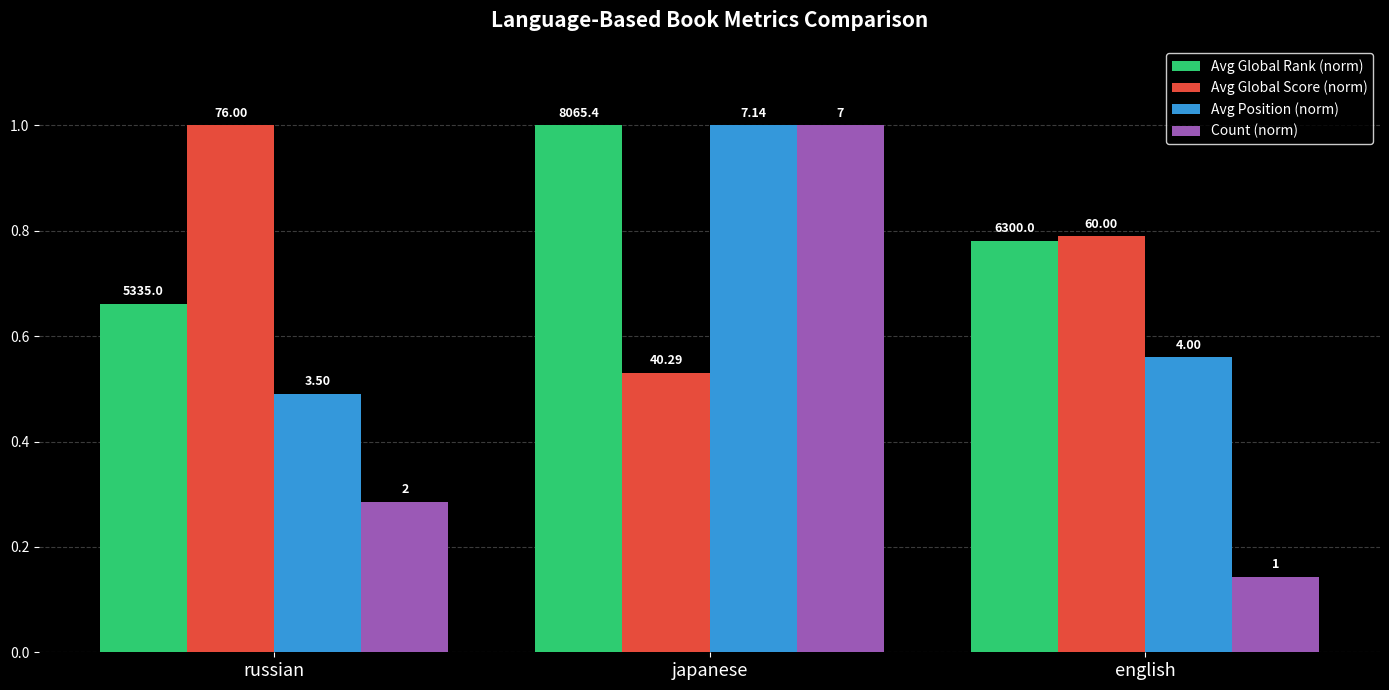

How many groups of bars are there?

3